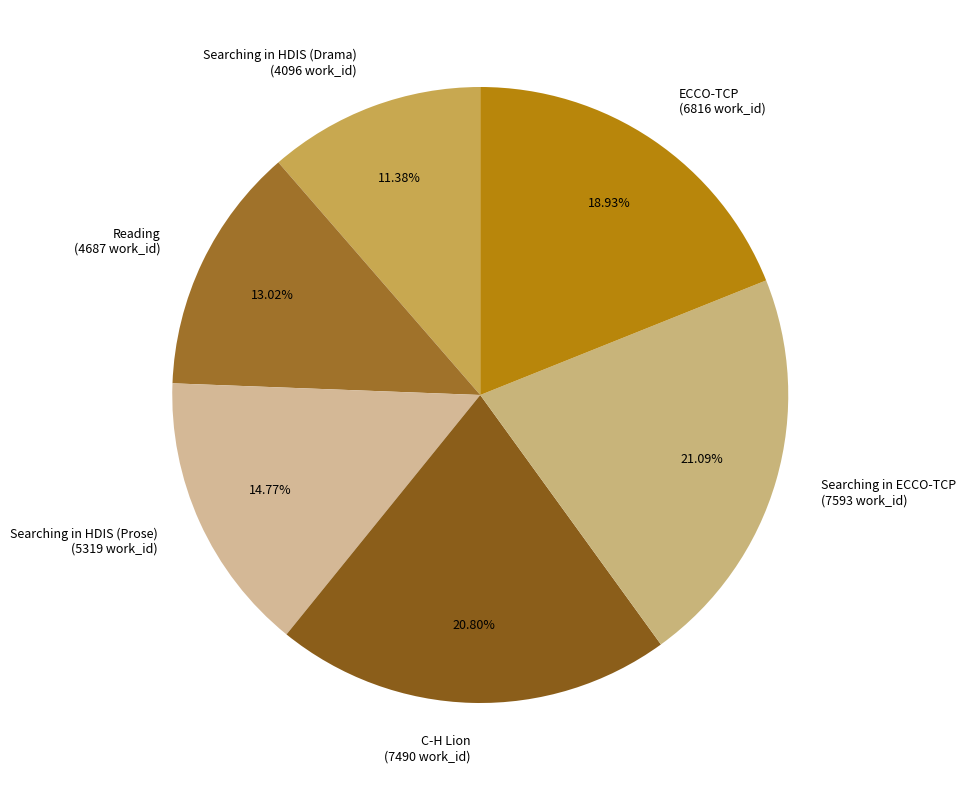

Does Reading account for over 50% of the chart?

No